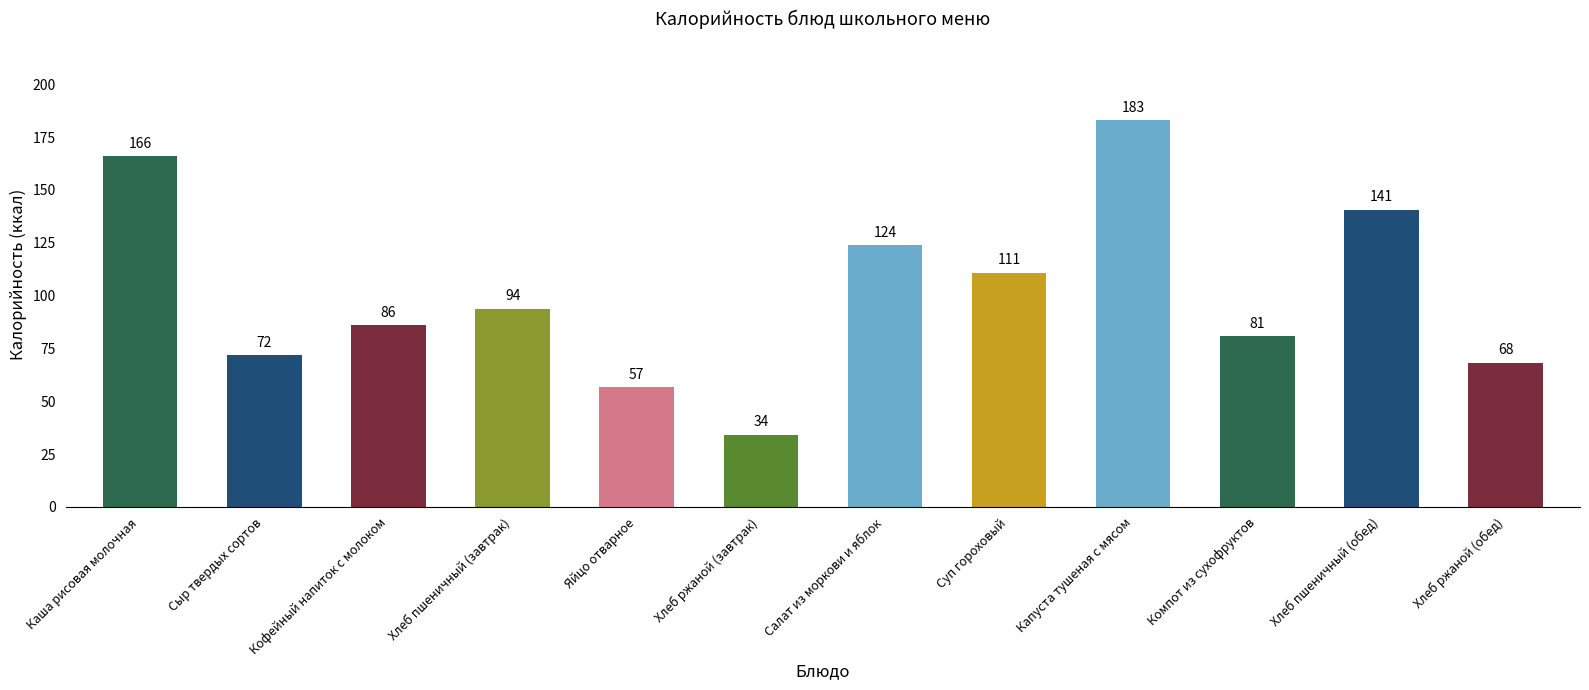

List the labels in order of value, smallest first.

Хлеб ржаной (завтрак), Яйцо отварное, Хлеб ржаной (обед), Сыр твердых сортов, Компот из сухофруктов, Кофейный напиток с молоком, Хлеб пшеничный (завтрак), Суп гороховый, Салат из моркови и яблок, Хлеб пшеничный (обед), Каша рисовая молочная, Капуста тушеная с мясом